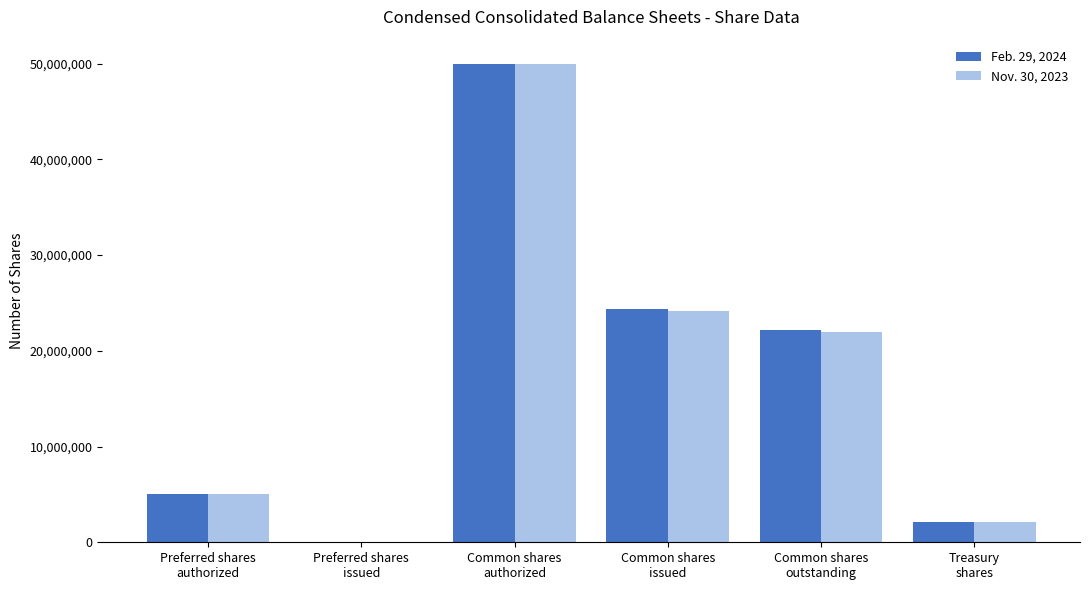

The Nov. 30, 2023 series shows 7379966 at Preferred shares
authorized. True or false?

False